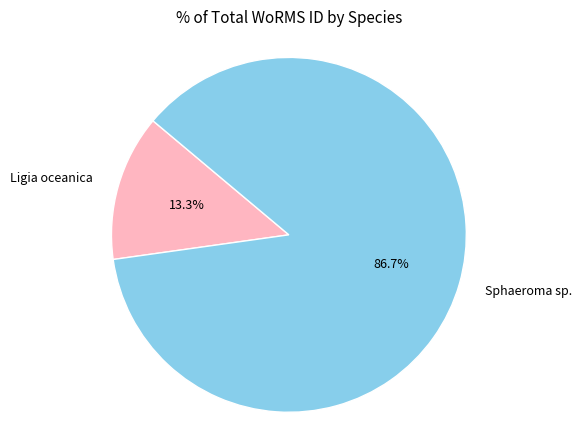

To the nearest percent, what portion does Sphaeroma sp. represent?

87%